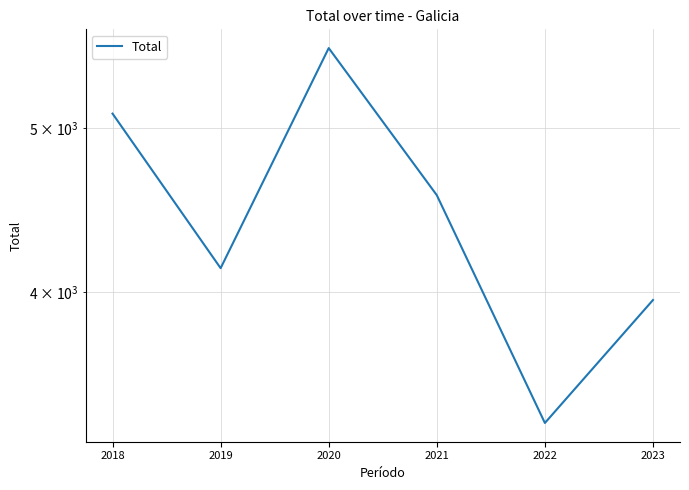

Reading right to left, transcribe all the data shown in this chart.

3957	3348	4563	5573	4132	5098